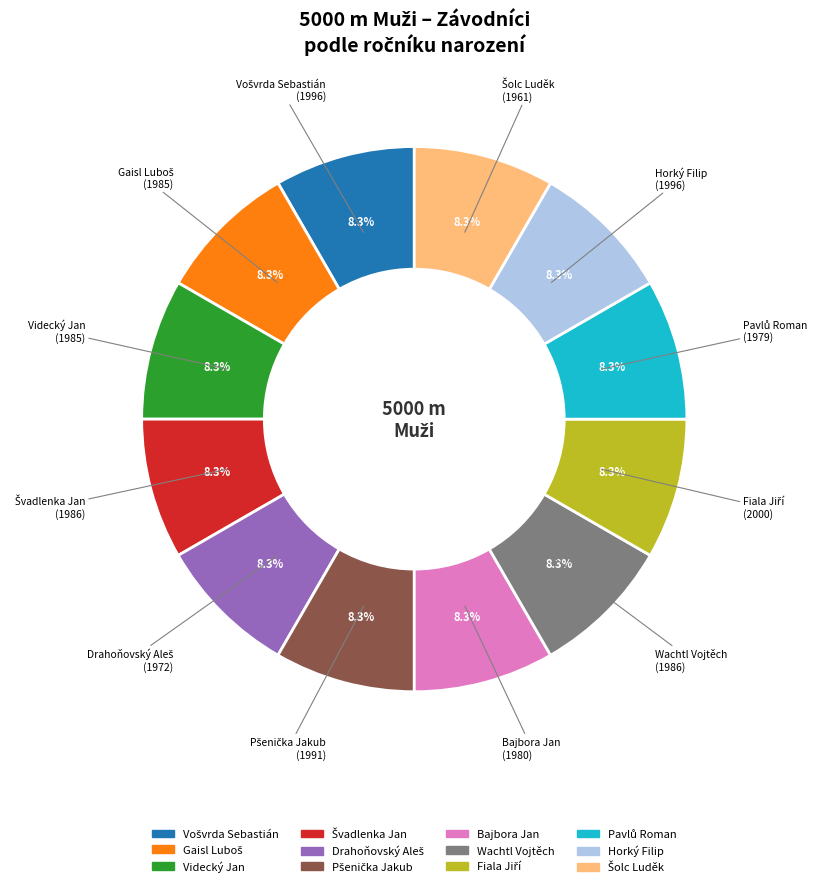

Does Videcký Jan account for over 50% of the chart?

No